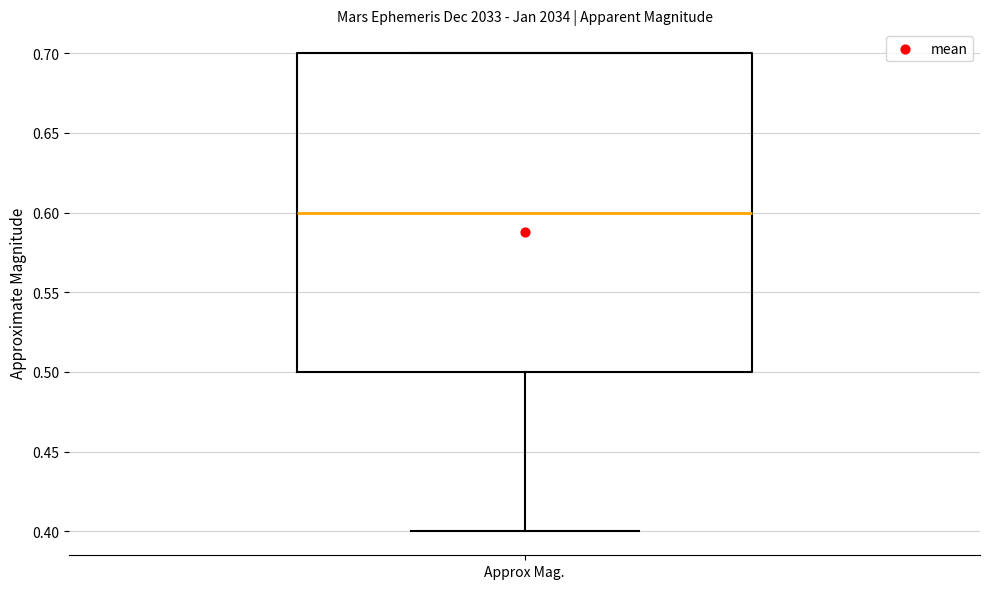

Read this box plot against the y-axis: the position of the median line, the range covered by the box, and the ends of both whiskers. The values are not printed on the chart, so give them approximately, as read against the axis.

median 0.6, box 0.5 to 0.7, whiskers 0.4 to 0.7